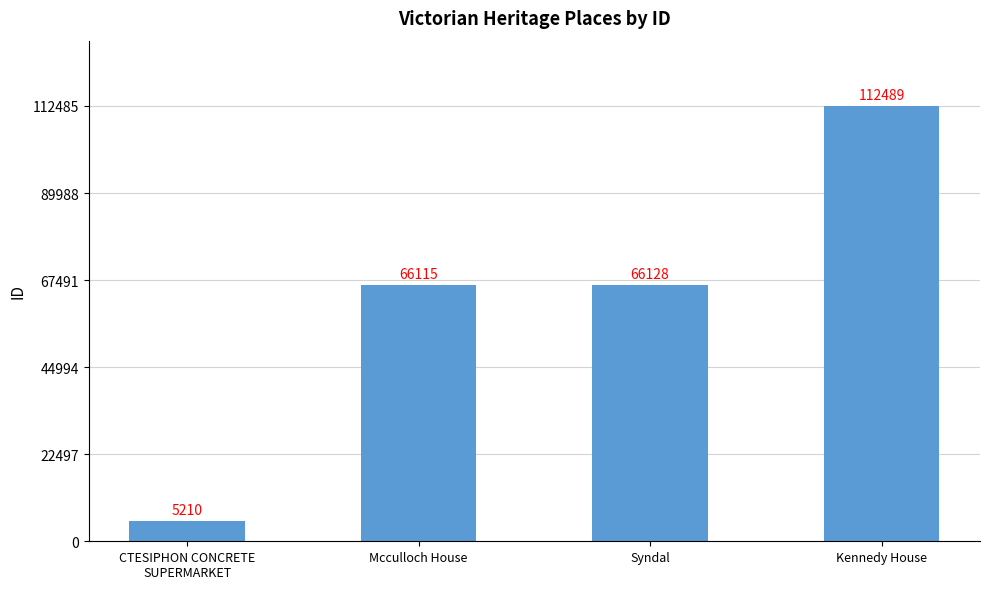

What is the average value?

62486